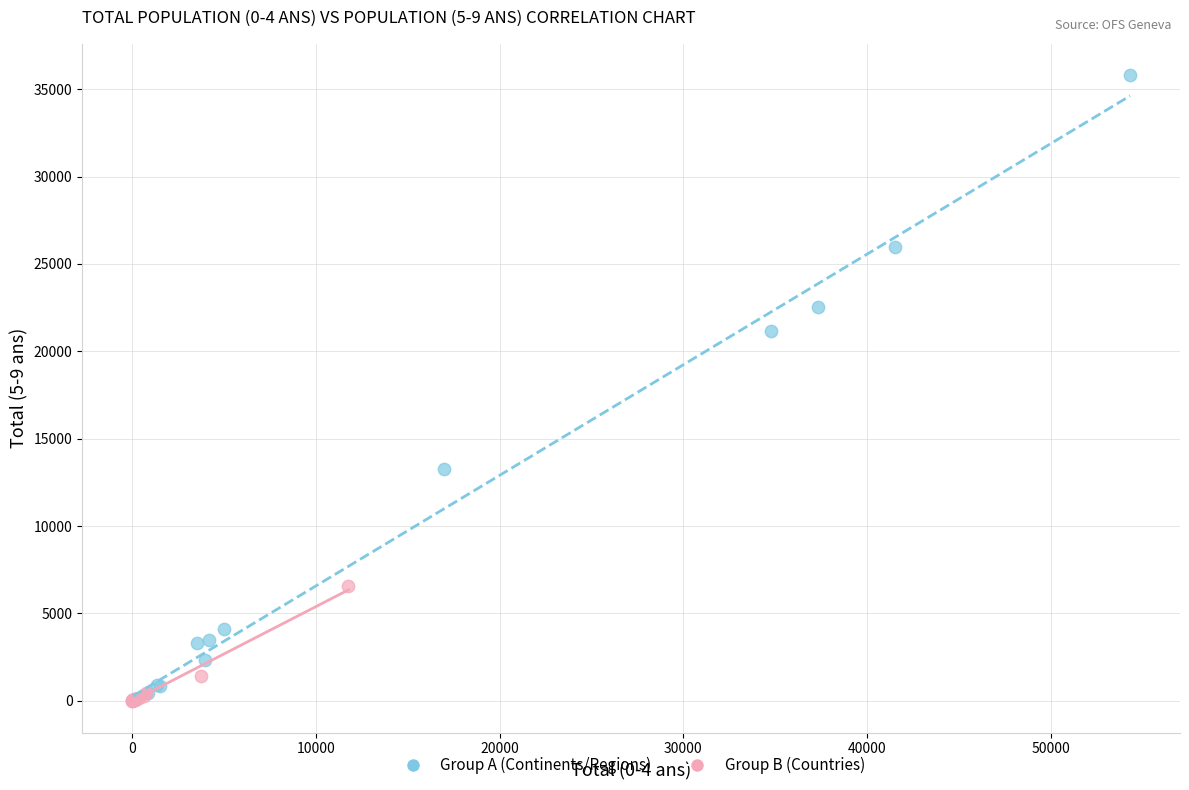

Which series reaches the maximum Y coordinate?

Group A (Continents/Regions)